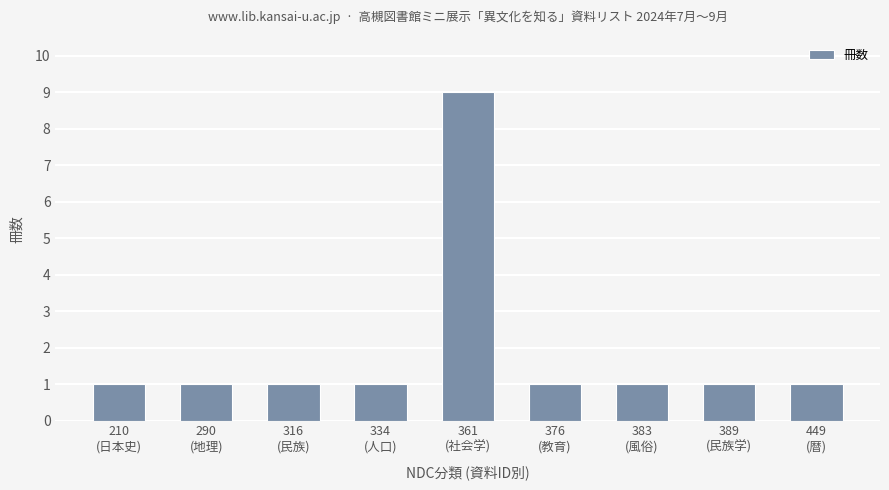

Is it true that the value at 376
(教育) is 1?

True